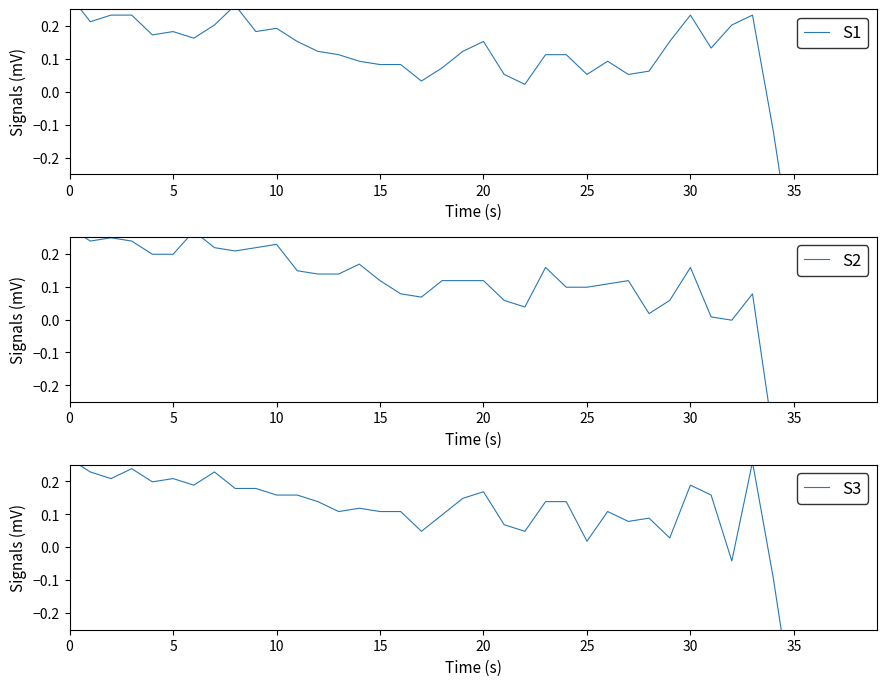

How many data points in S3 are less than 0?

7